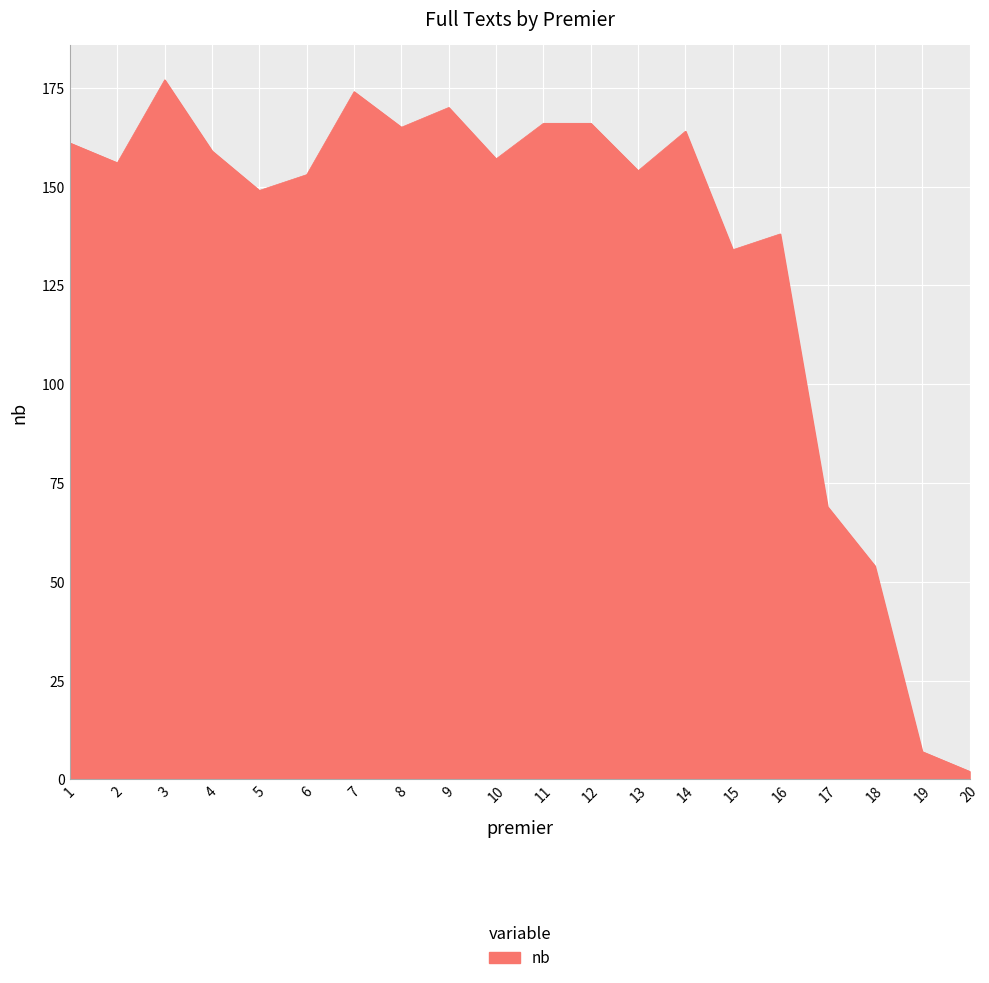

What is the greatest value displayed?

177